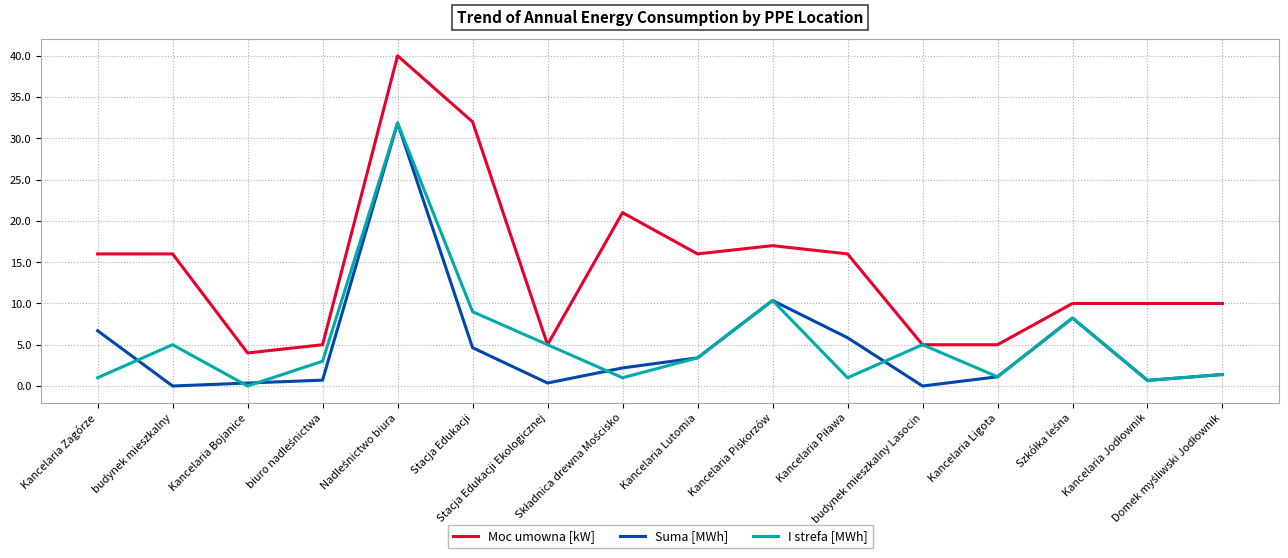

Which series has the largest range (max minus min)?

Moc umowna [kW]